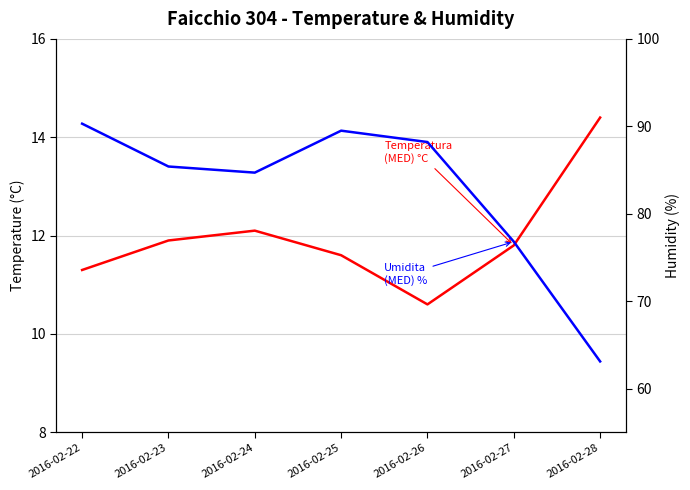

Which label corresponds to the largest value in the chart?

2016-02-22